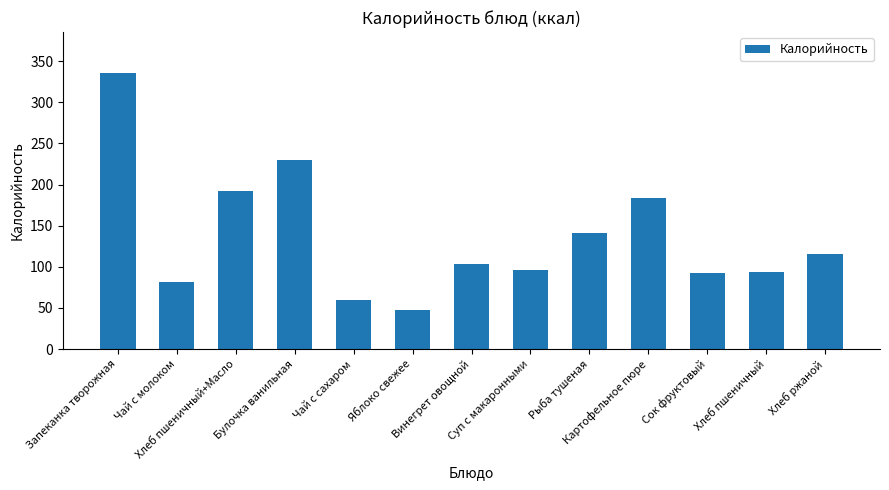

What is the maximum value shown in the chart?

335.0